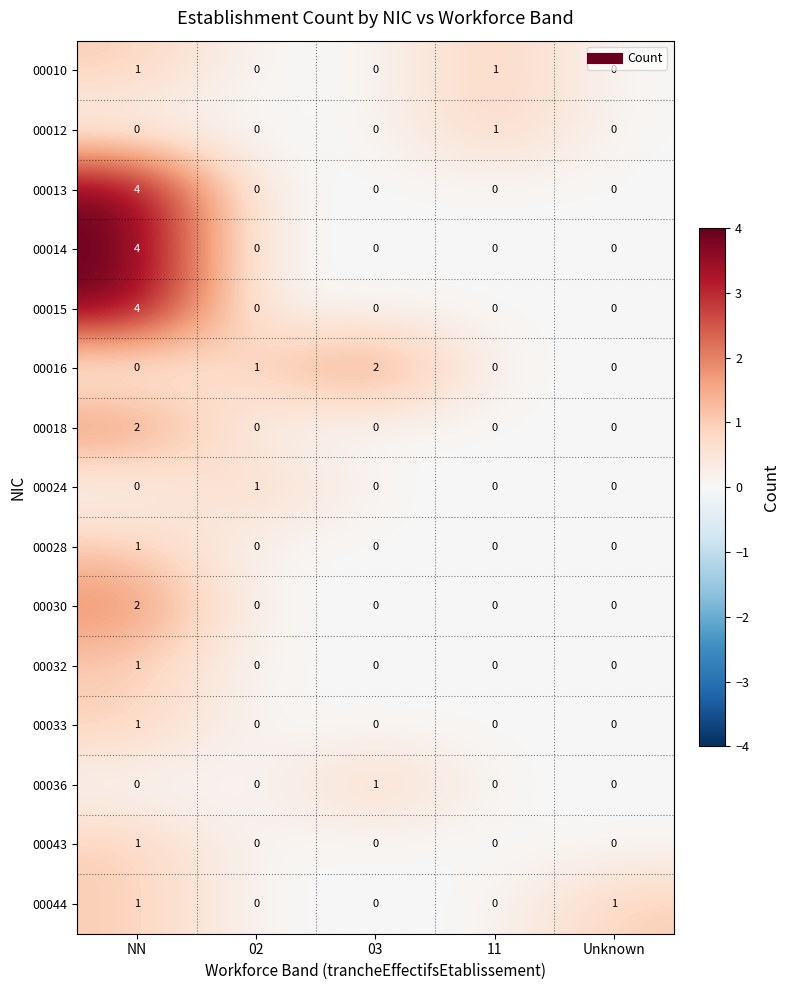

What is the spread (max minus min) of values at NN?

4